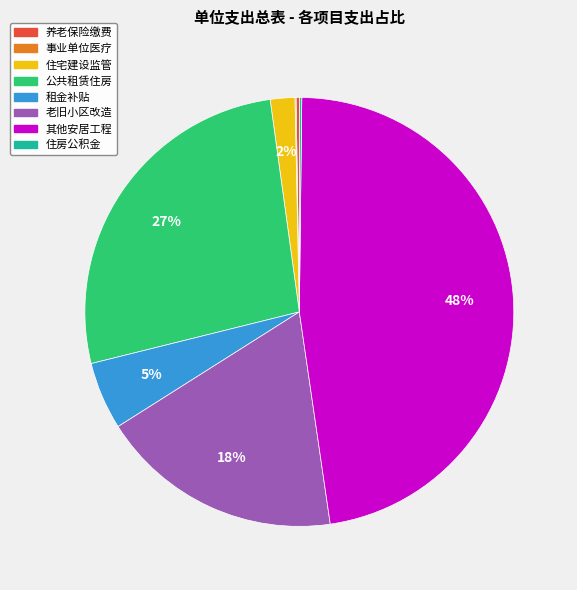

Does any single category account for the majority?

No